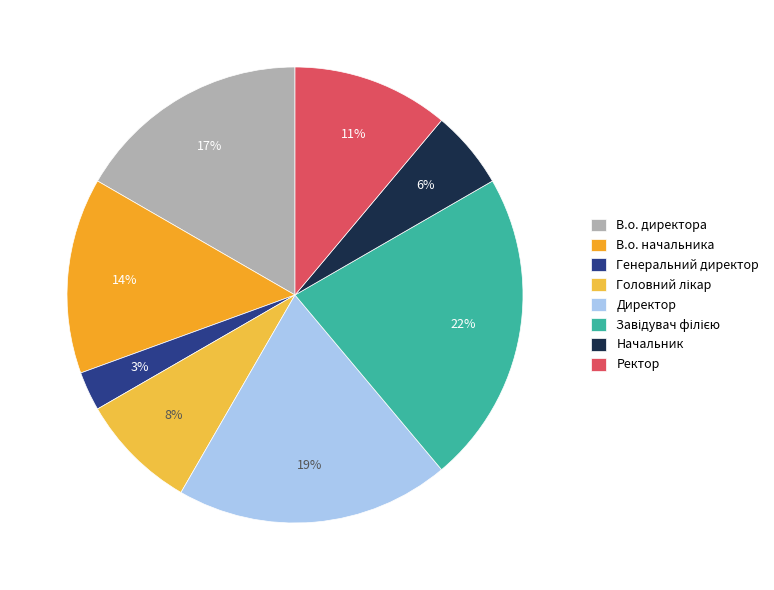

True or false: Ректор accounts for 11% of the total.

True